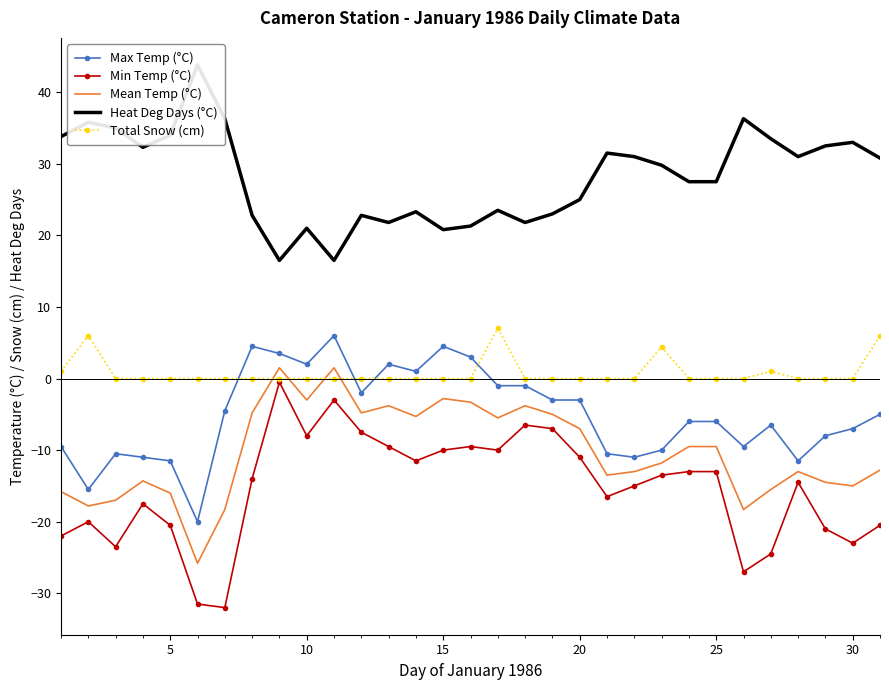

What is the difference between the maximum and minimum values in the Mean Temp (°C) series?

27.3